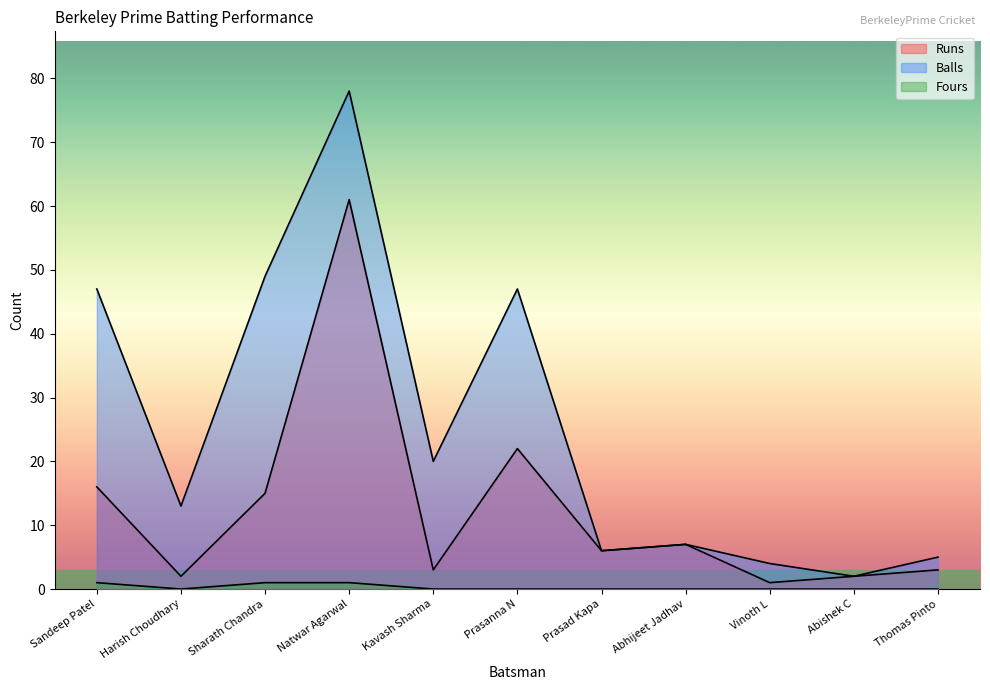

Reading left to right, extract all data points from this chart.

Runs: 16	2	15	61	3	22	6	7	1	2	3
Balls: 47	13	49	78	20	47	6	7	4	2	5
Fours: 1	0	1	1	0	0	0	0	0	0	0